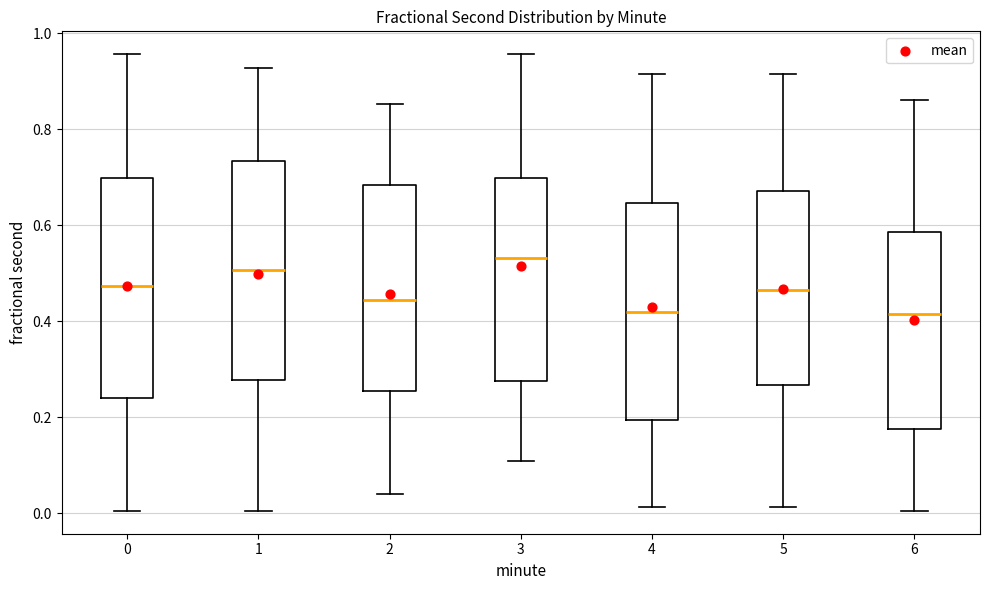

Reading left to right, read every box against the y-axis: the position of its median line, the range the box covers, and the ends of its whiskers. The values are not printed on the chart, so give them approximately, as read against the axis.

0: median 0.48, box 0.24 to 0.70, whiskers 0.00 to 0.96
1: median 0.50, box 0.28 to 0.74, whiskers 0.00 to 0.92
2: median 0.44, box 0.26 to 0.68, whiskers 0.04 to 0.86
3: median 0.54, box 0.28 to 0.70, whiskers 0.10 to 0.96
4: median 0.42, box 0.20 to 0.64, whiskers 0.02 to 0.92
5: median 0.46, box 0.26 to 0.68, whiskers 0.02 to 0.92
6: median 0.42, box 0.18 to 0.58, whiskers 0.00 to 0.86